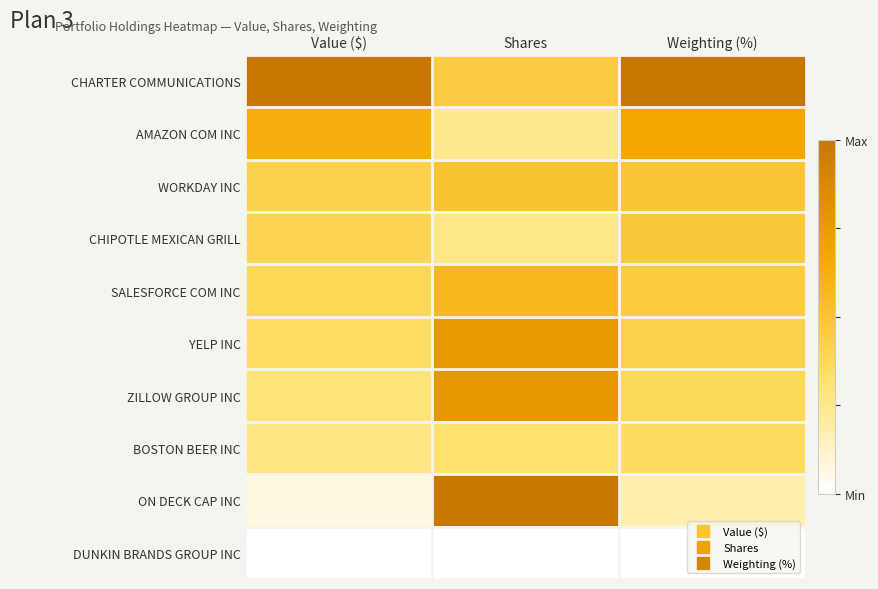

Rank the series at Value ($) from highest to lowest value.

CHARTER COMMUNICATIONS, AMAZON COM INC, WORKDAY INC, CHIPOTLE MEXICAN GRILL, SALESFORCE COM INC, YELP INC, ZILLOW GROUP INC, BOSTON BEER INC, ON DECK CAP INC, DUNKIN BRANDS GROUP INC